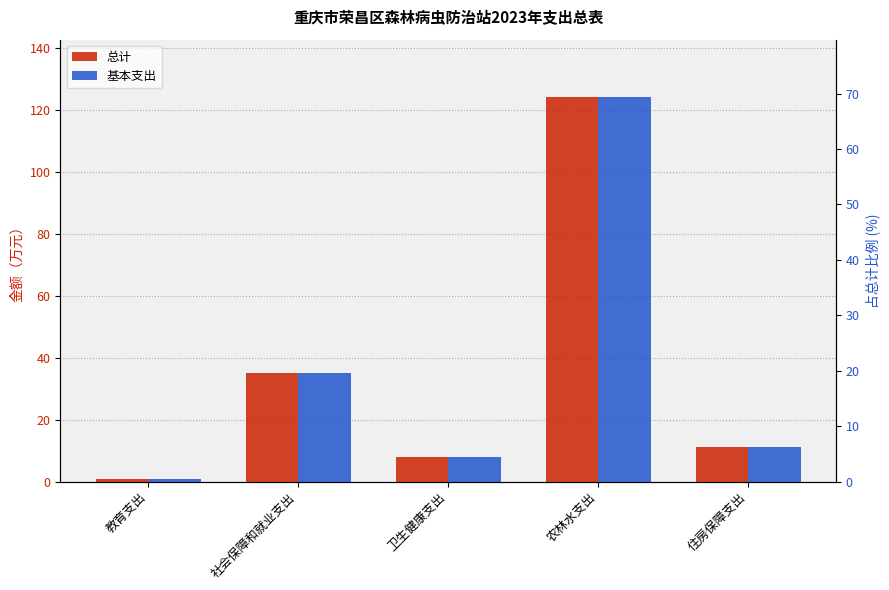

What is the label of the 3rd bar from the left?

卫生健康支出